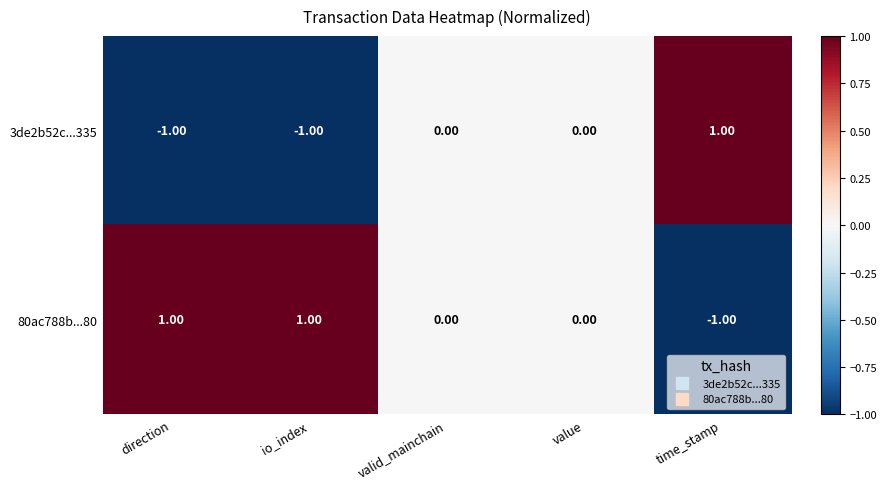

Rank the series by their average value, from lowest to highest.

3de2b52c...335, 80ac788b...80